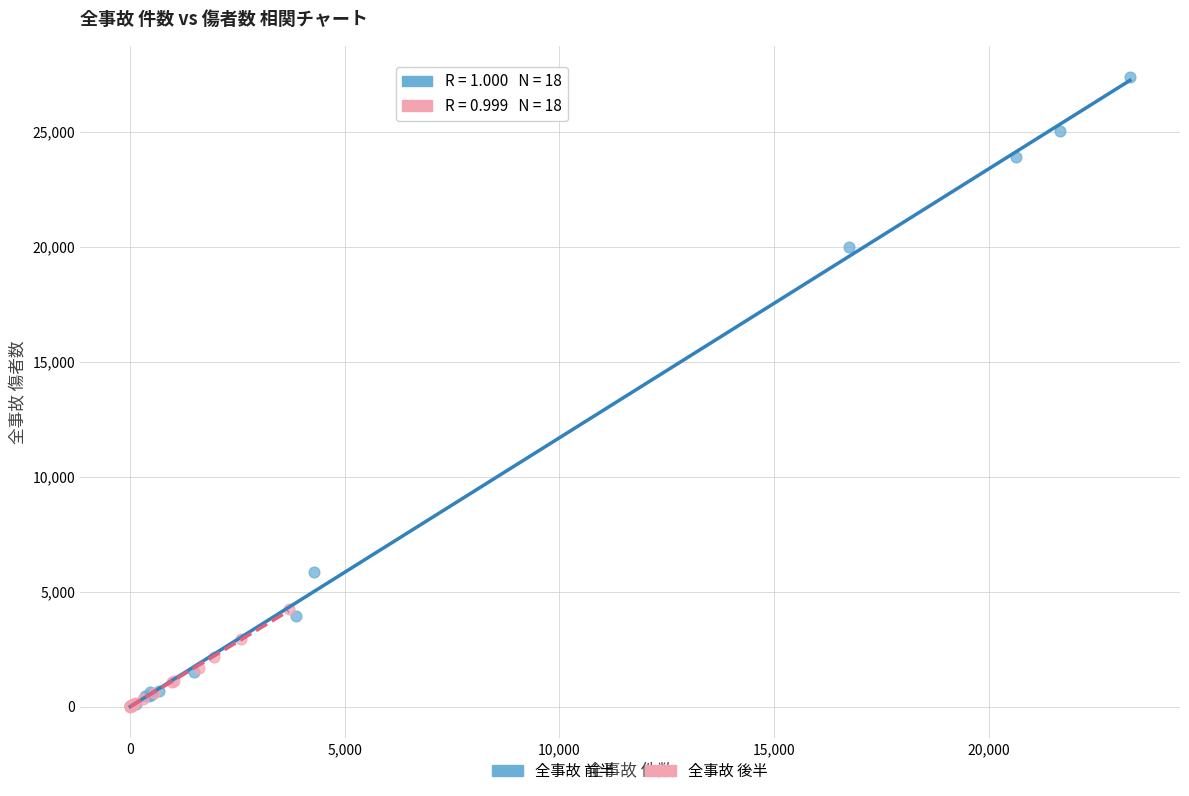

What are all the series names shown in the legend?

全事故 前半, 全事故 後半